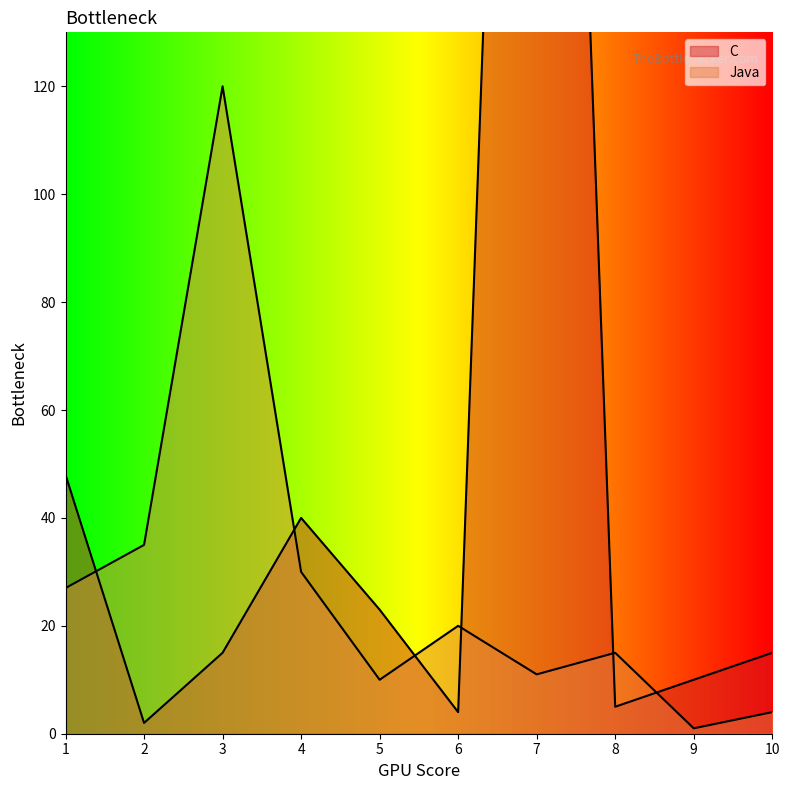

What is the difference between the second highest and second lowest values in the C series?

44